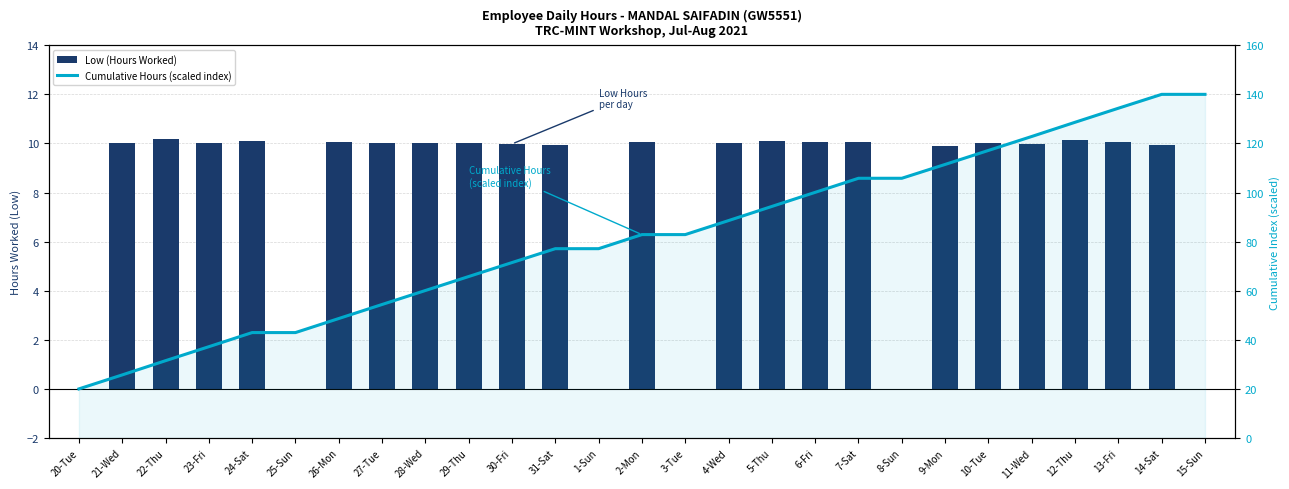

Is it true that Cumulative Hours (scaled index) equals 94.3 at 5-Thu?

True